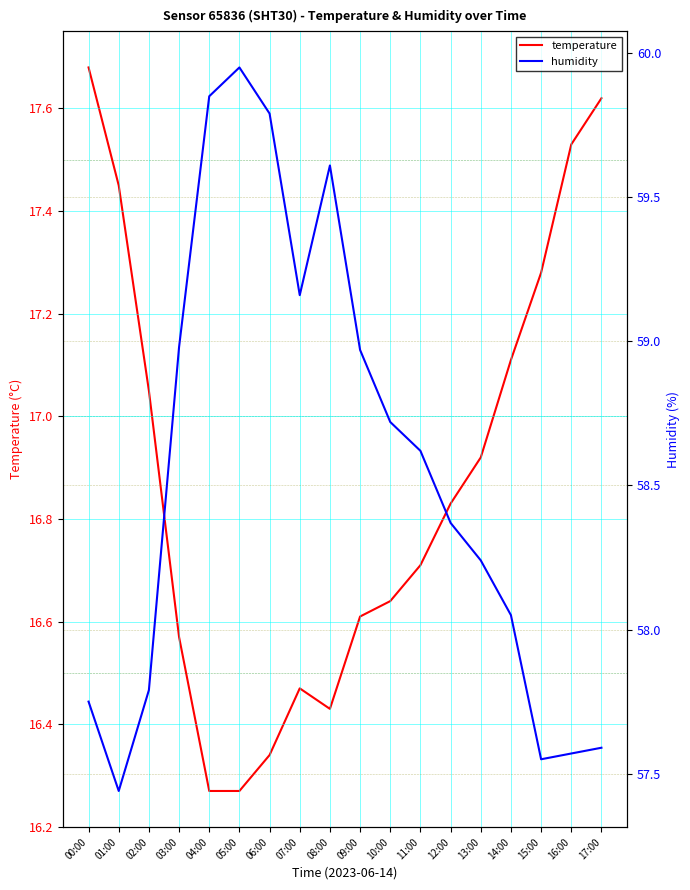

At 11:00, list the series in order from largest to smallest.

humidity, temperature